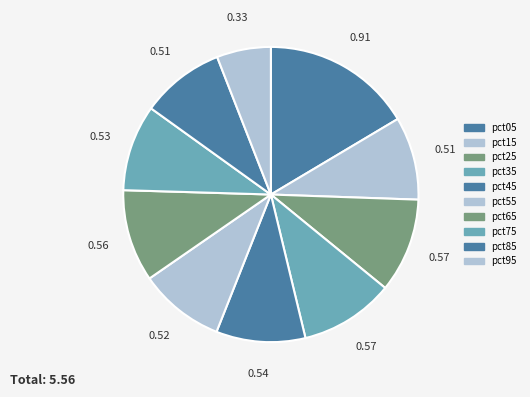

Count the number of slices in the pie.

10